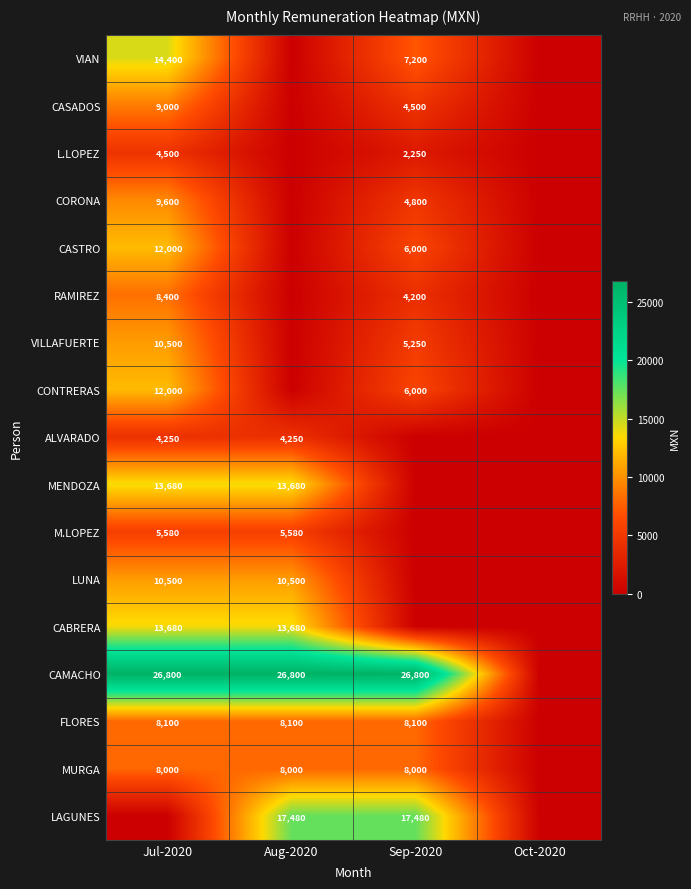

Is it true that MURGA equals 8000 at Jul-2020?

True